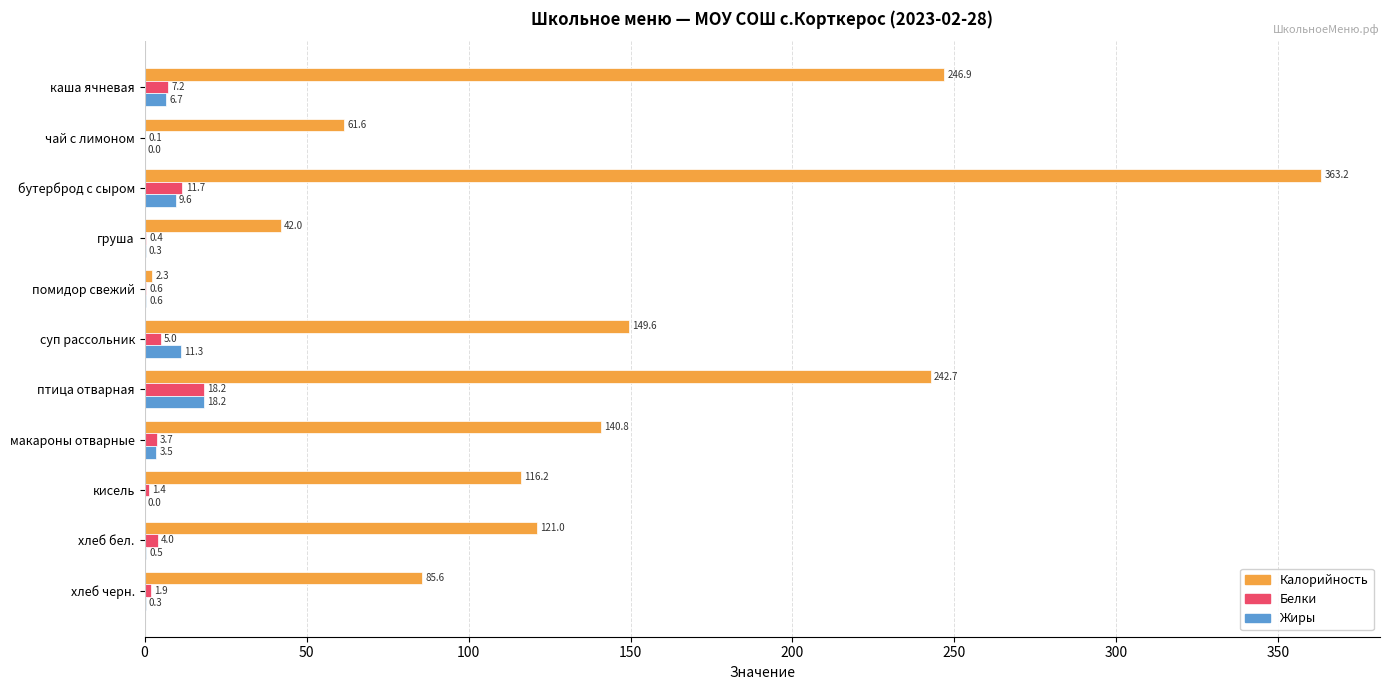

Which series changed the most between макароны отварные and хлеб черн.?

Калорийность